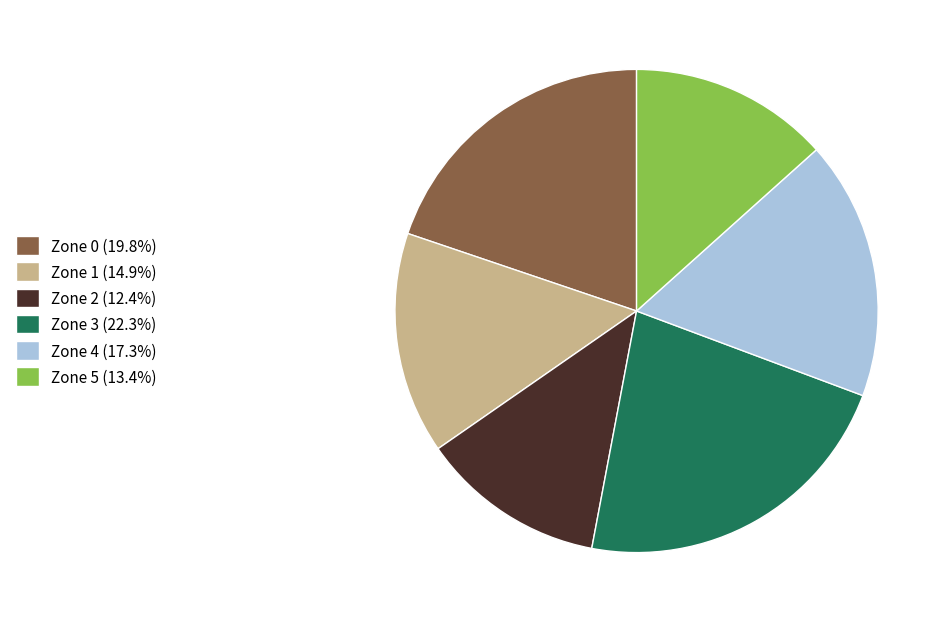

What is the ratio of the value at Zone 3 (22.3%) to the value at Zone 0 (19.8%)?

1.1